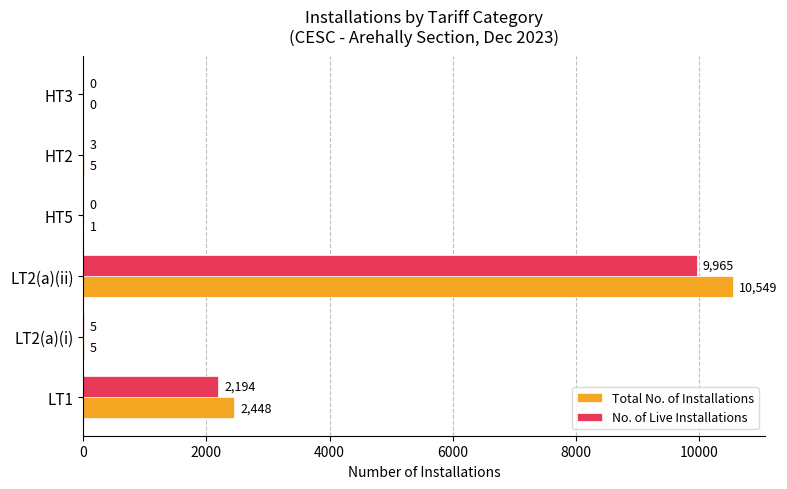

Is the value of Total No. of Installations at LT1 greater than the value of No. of Live Installations at LT1?

Yes